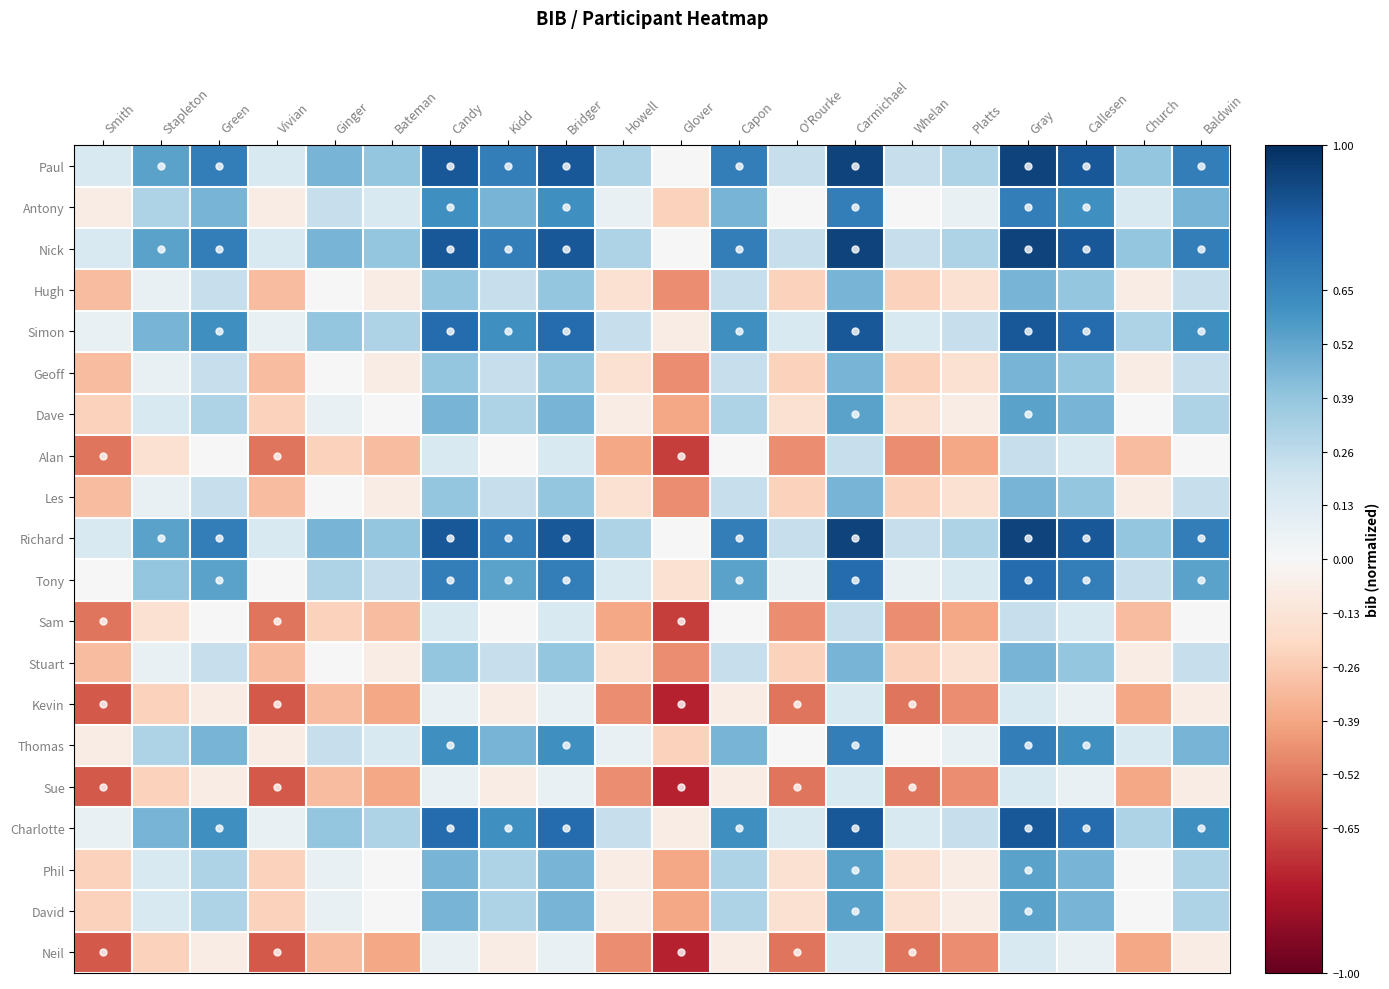

What is the total value across all series at Bridger?

9.5